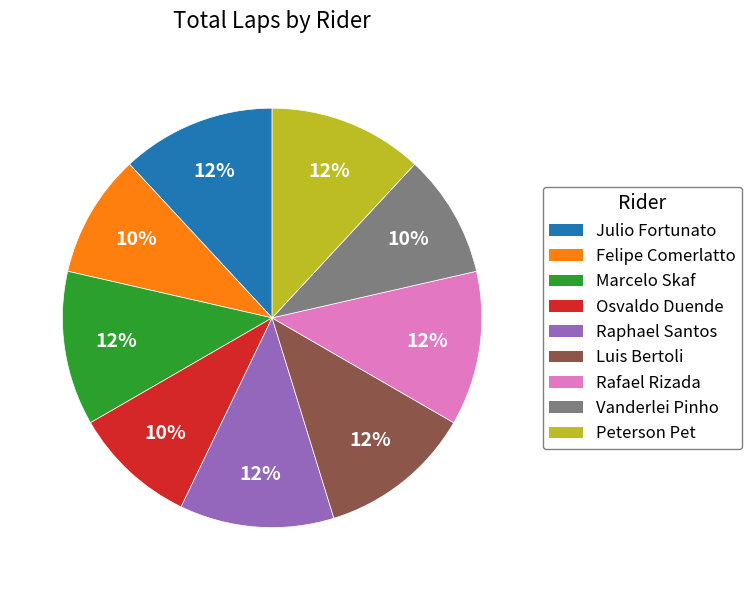

To the nearest percent, what percentage of the pie is Felipe Comerlatto?

10%